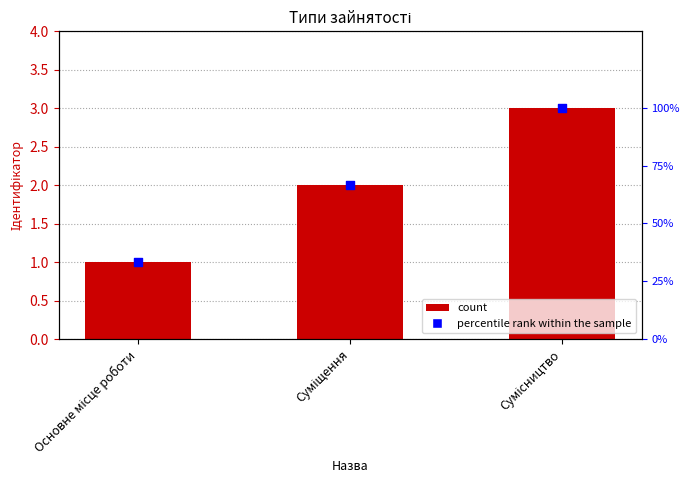

Is the value of percentile rank within the sample at Основне місце роботи greater than the value of Ідентифікатор at Суміщення?

Yes